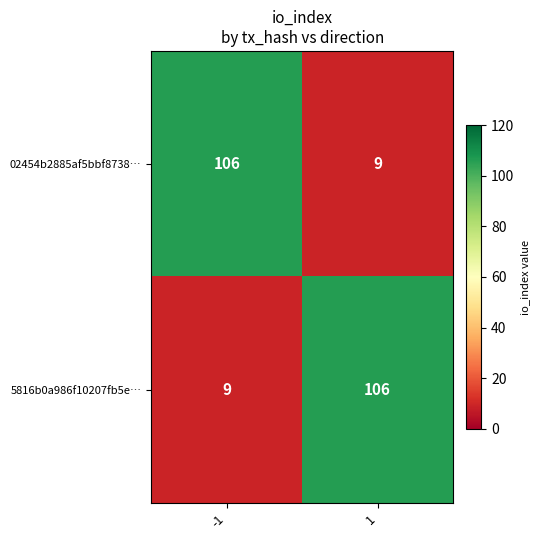

Reading left to right, extract all data points from this chart.

02454b2885af5bbf8738…: -1=106	1=9
5816b0a986f10207fb5e…: -1=9	1=106